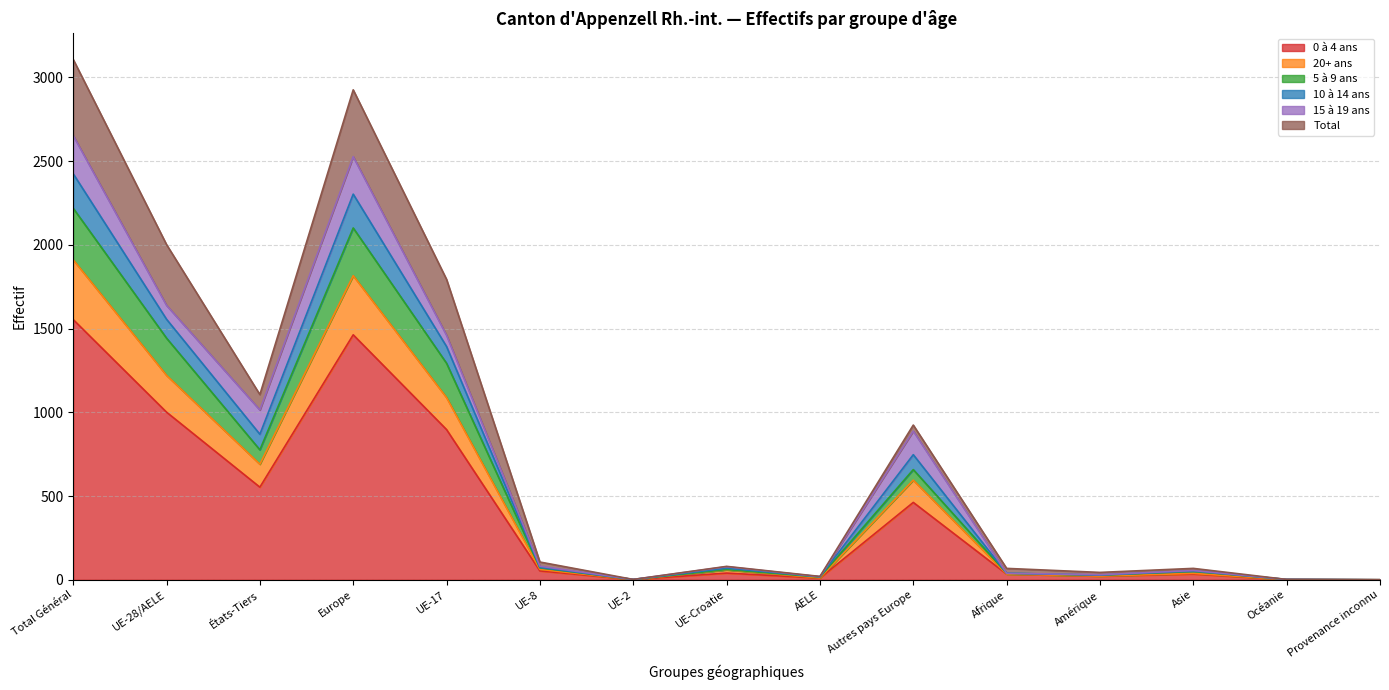

True or false: 20+ ans and 5 à 9 ans cross at least once.

False